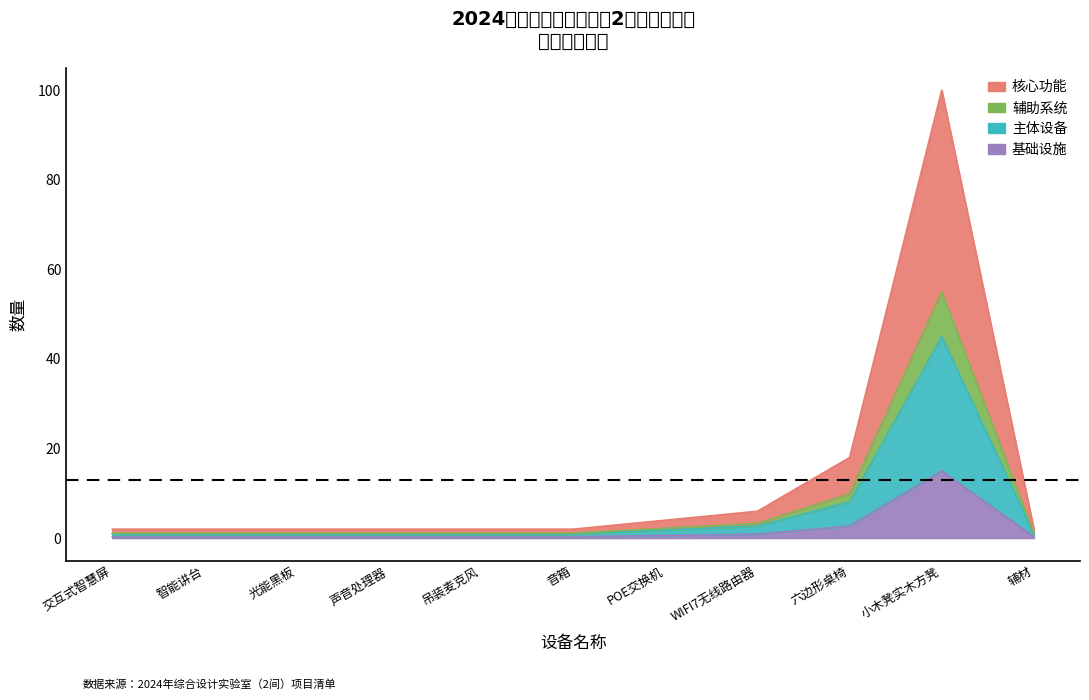

The chart shows a value of 2.7 at 六边形桌椅. True or false?

True